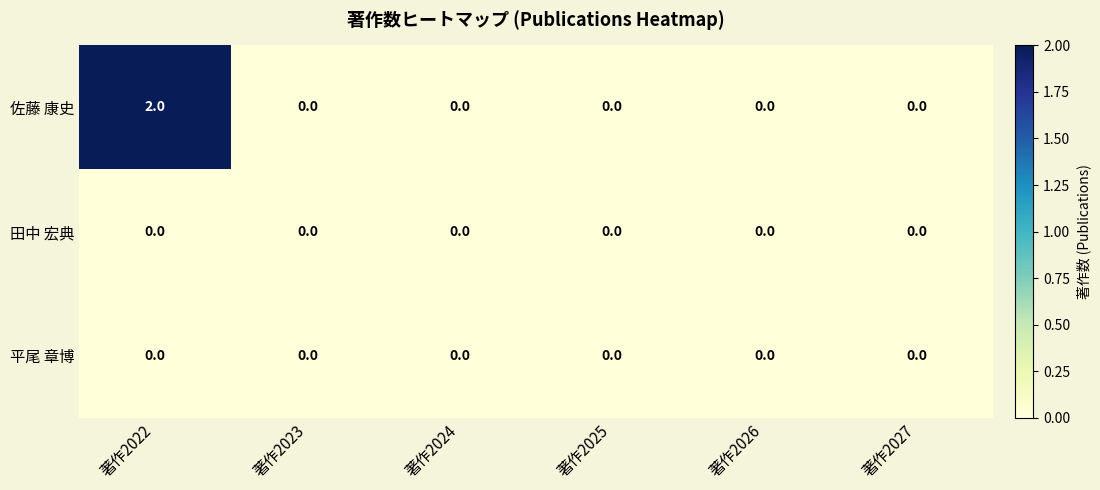

Reading left to right, transcribe all the data shown in this chart.

佐藤 康史: 著作2022=2	著作2023=0	著作2024=0	著作2025=0	著作2026=0	著作2027=0
田中 宏典: 著作2022=0	著作2023=0	著作2024=0	著作2025=0	著作2026=0	著作2027=0
平尾 章博: 著作2022=0	著作2023=0	著作2024=0	著作2025=0	著作2026=0	著作2027=0